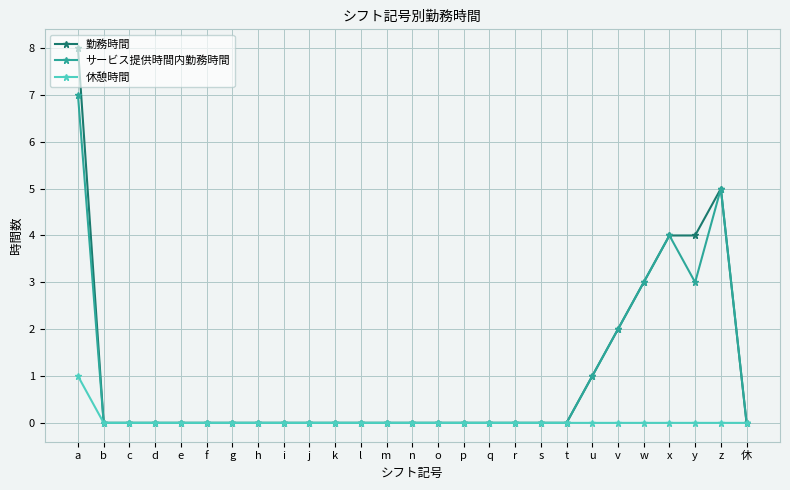

Which series changed the most between a and p?

勤務時間